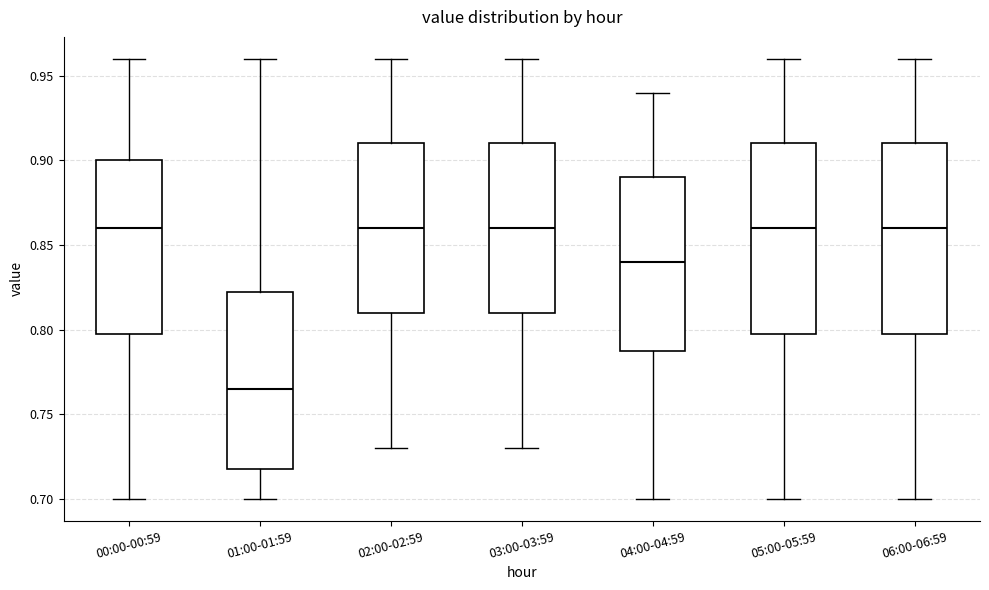

Where does the median line of the box for 04:00-04:59 sit on the y-axis? The values are not printed on the chart, so give them approximately, as read against the axis.

0.840